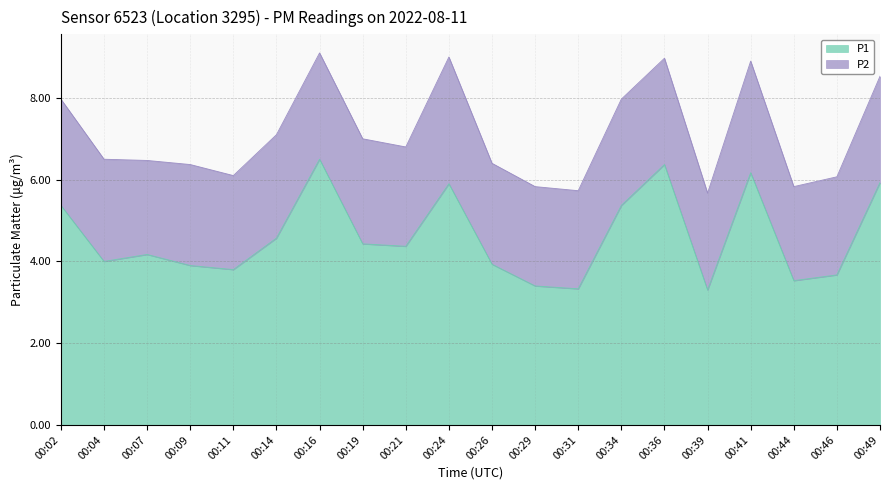

How many points are lower than both their immediate neighbors (excluding endpoints)?

6